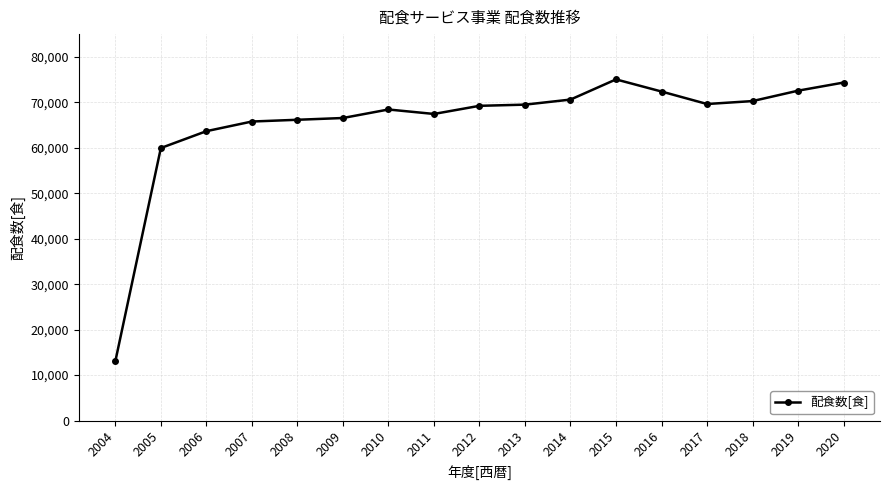

What is the change in value from 2010 to 2020?

+5926